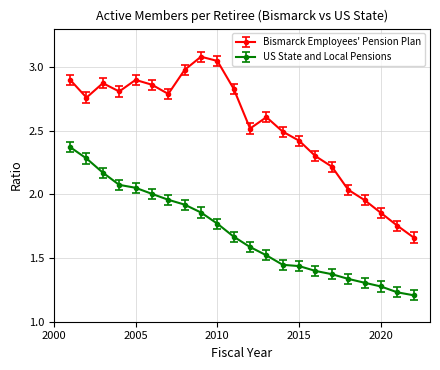

How many interior local peaks does the Bismarck Employees' Pension Plan series have?

4